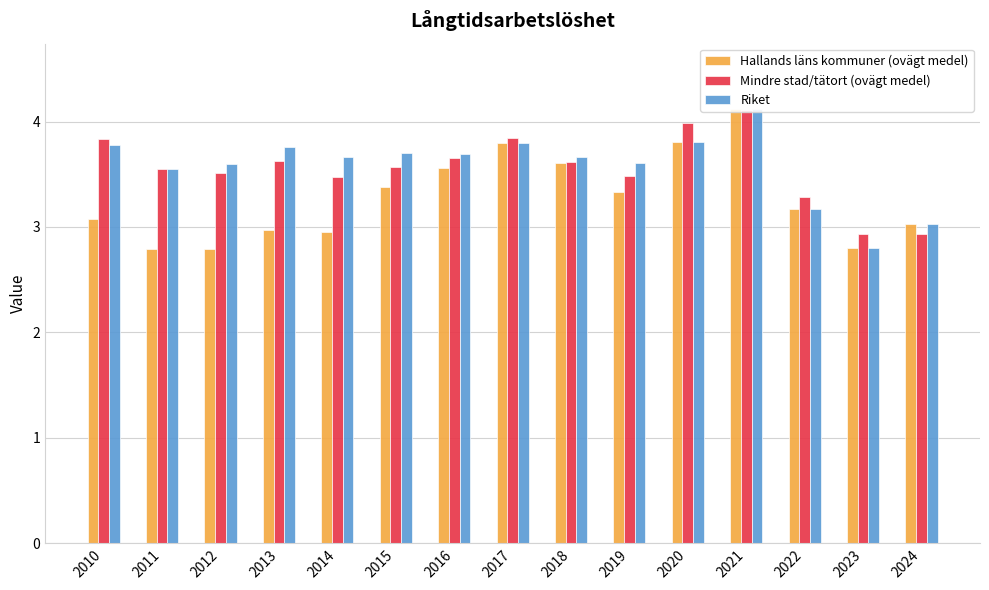

List the labels in order of Riket value, largest first.

2021, 2020, 2017, 2010, 2013, 2015, 2016, 2014, 2018, 2019, 2012, 2011, 2022, 2024, 2023